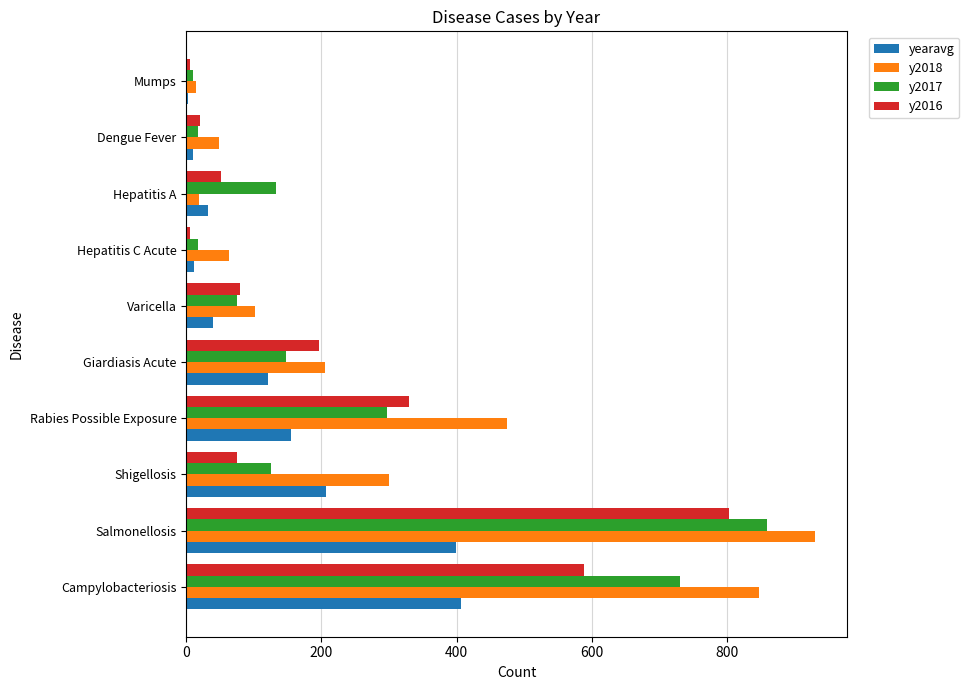

The y2016 series shows 481.8 at Rabies Possible Exposure. True or false?

False